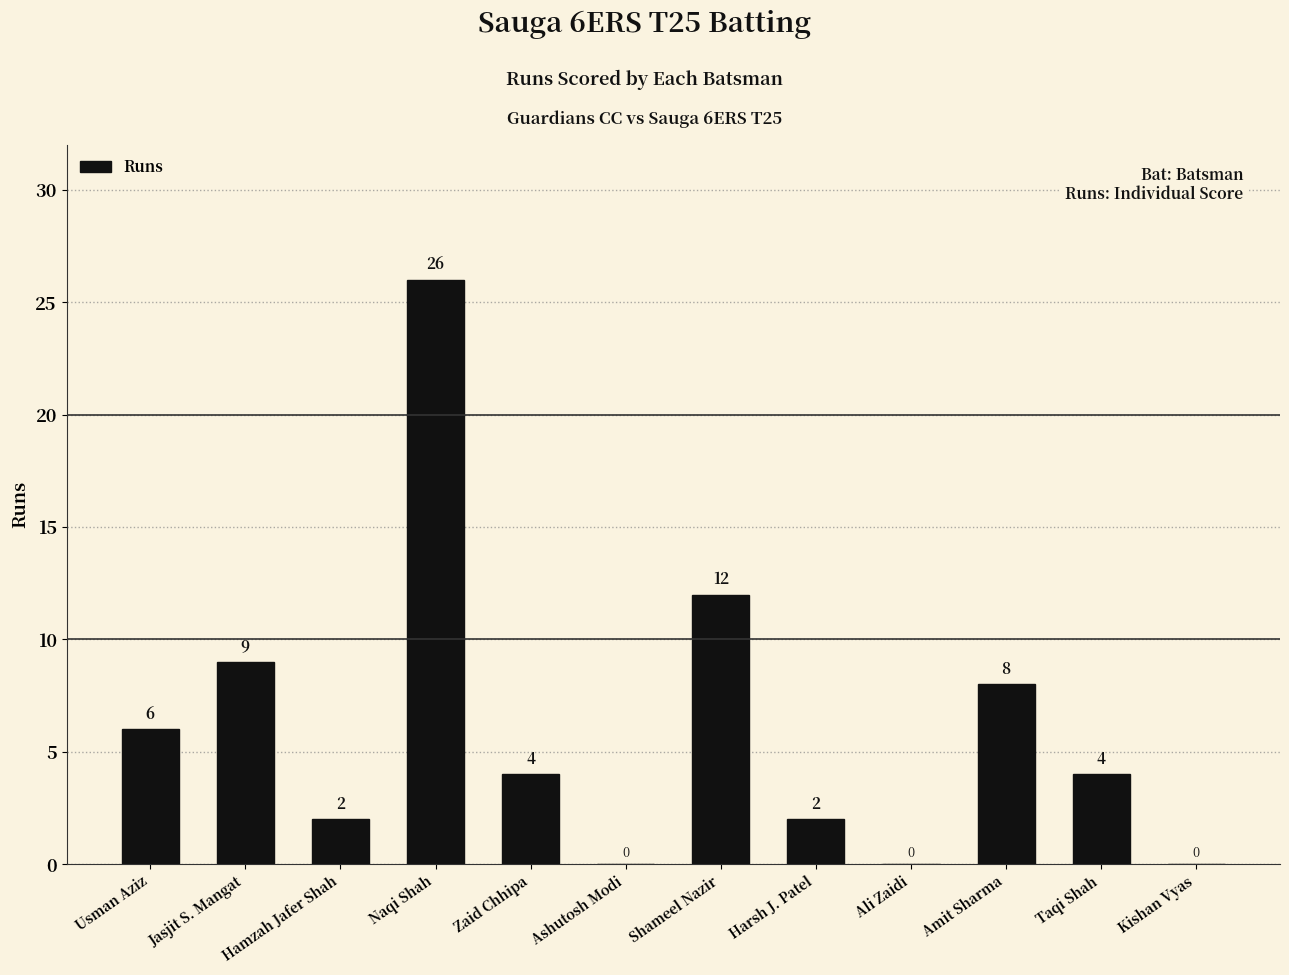

True or false: the data shows 1 at Taqi Shah.

False